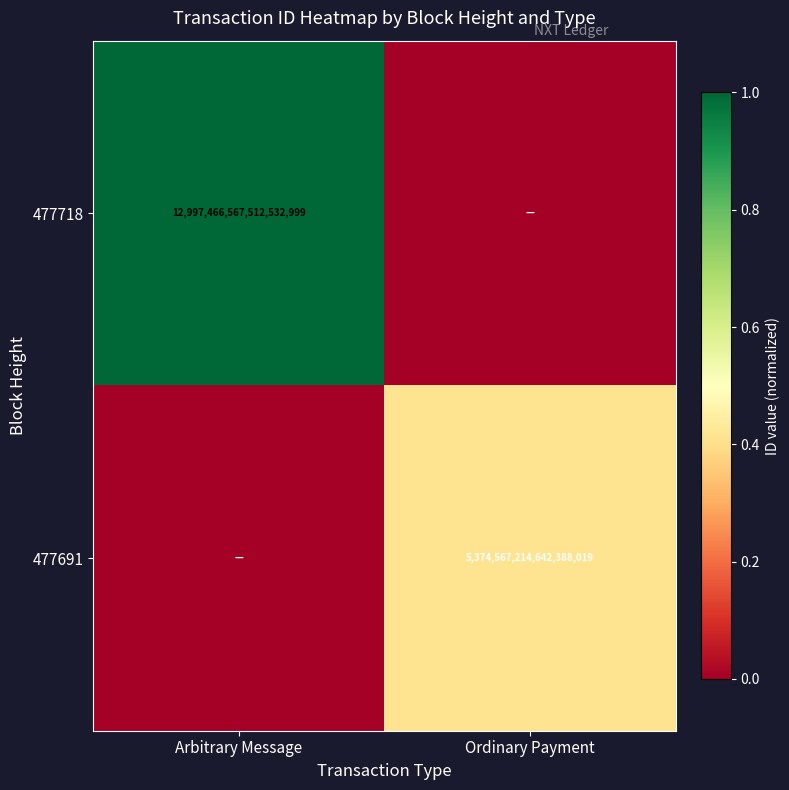

What is the spread (max minus min) of values at Arbitrary Message?

1.0